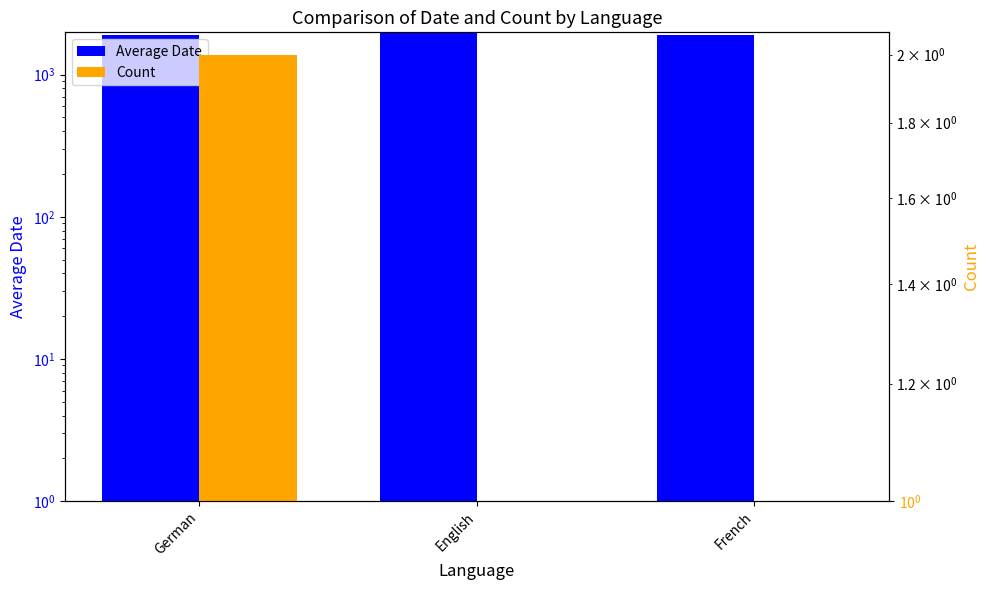

At which category is the sum across all series the highest?

English